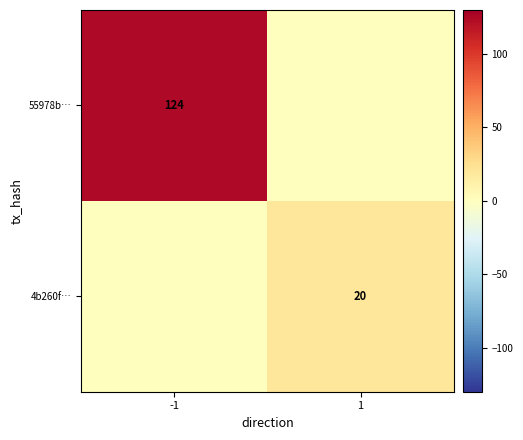

Is it true that 55978b… equals 124 at -1?

True